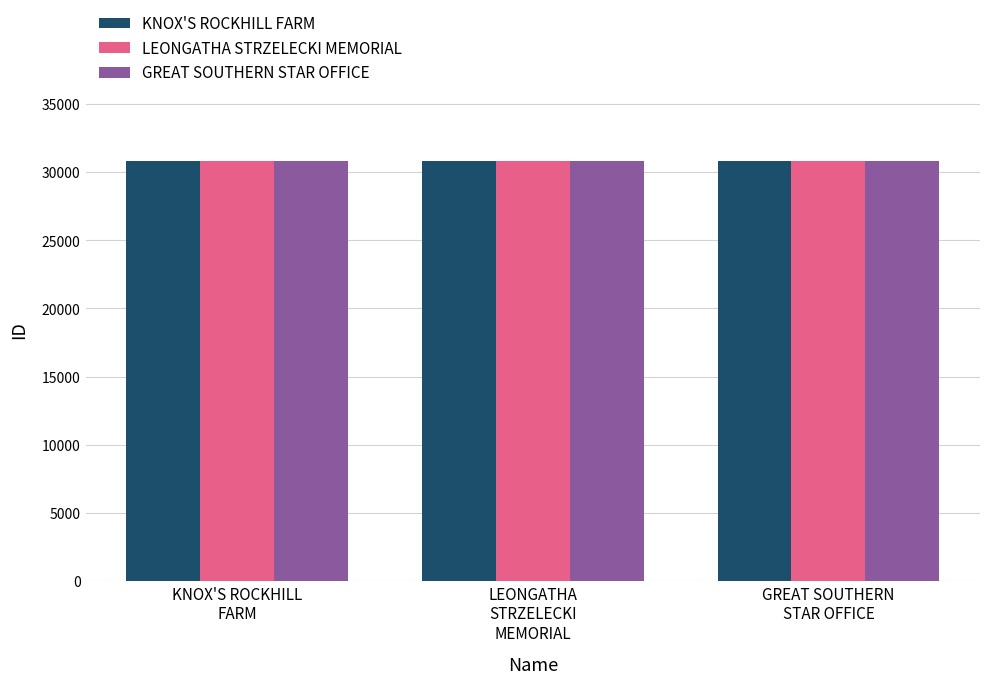

What is the maximum value for LEONGATHA STRZELECKI MEMORIAL?

30806